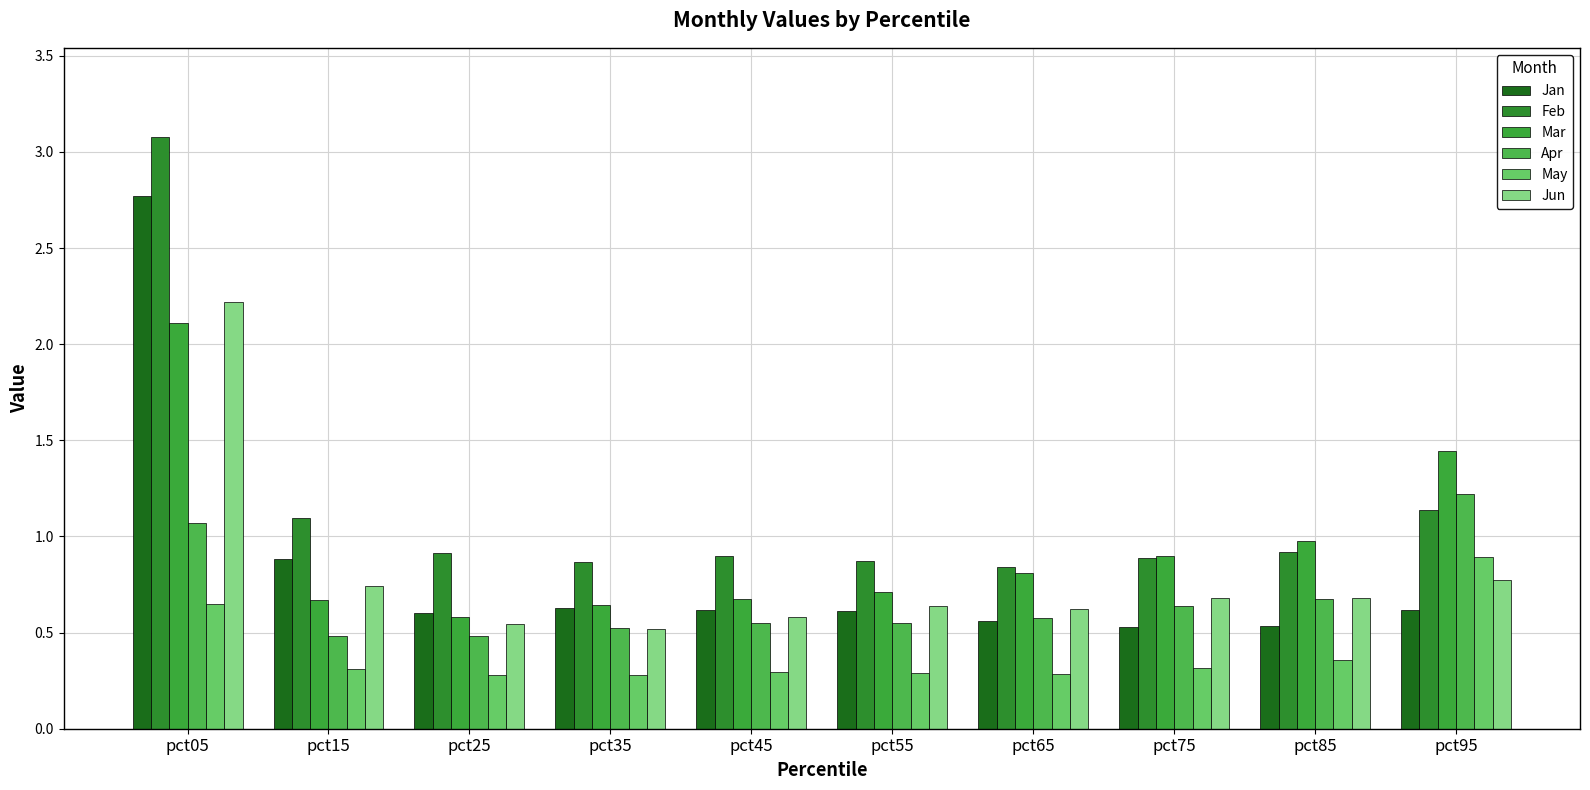

Which series has the largest total across all categories?

Feb